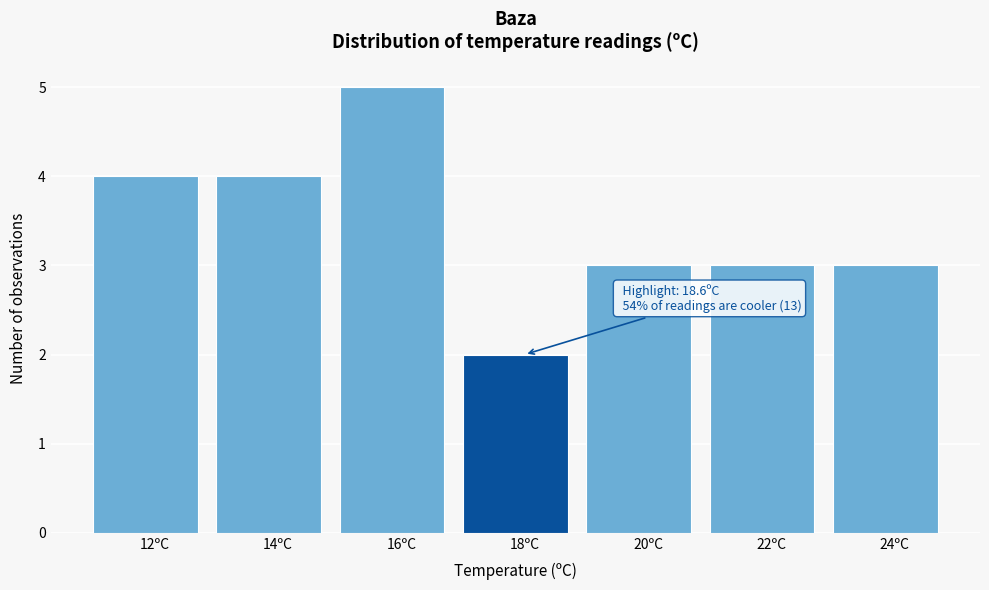

Reading left to right, transcribe all the data shown in this chart.

12ºC=4	14ºC=4	16ºC=5	18ºC=2	20ºC=3	22ºC=3	24ºC=3